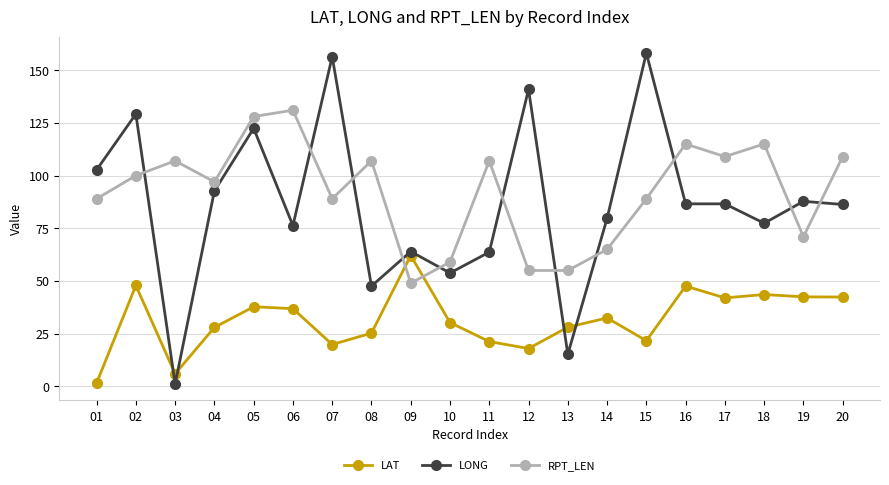

List the series in order of their peak value, highest first.

LONG, RPT_LEN, LAT